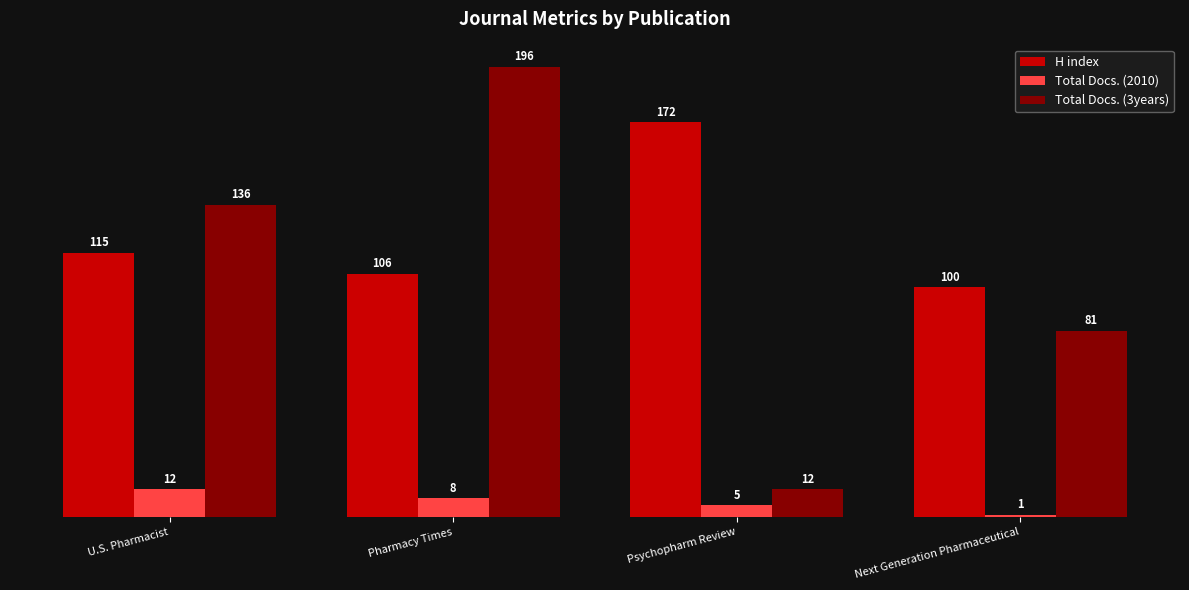

The Total Docs. (2010) series shows 1 at Next Generation Pharmaceutical. True or false?

True